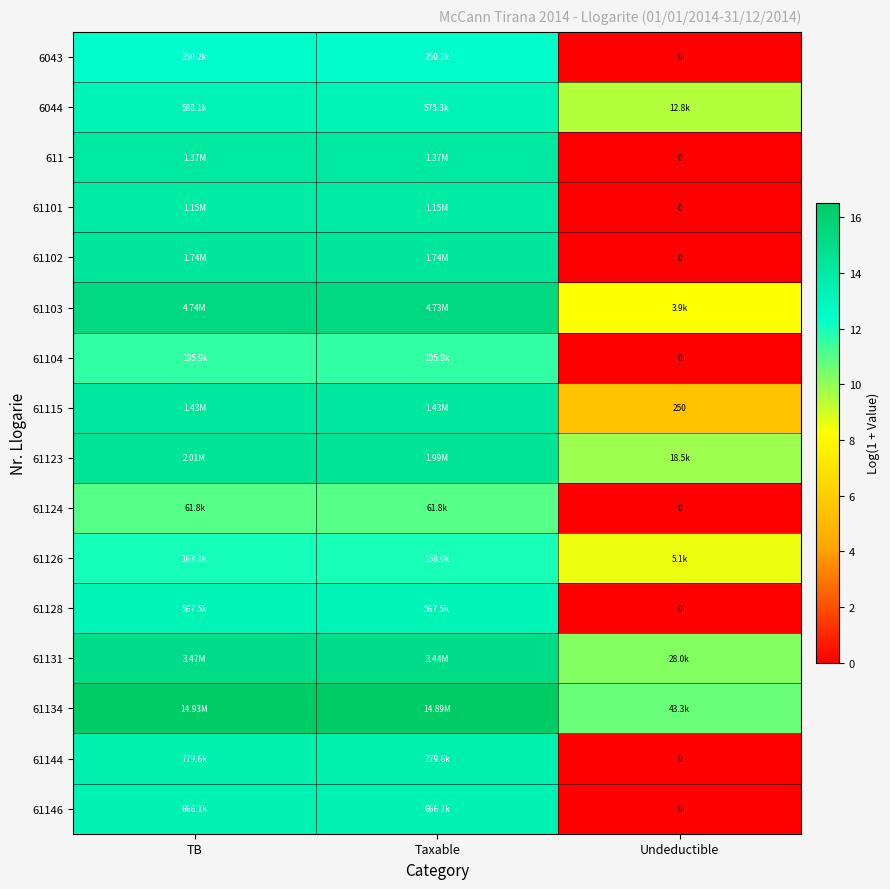

At which label is 61124 closest to 5?

Undeductible